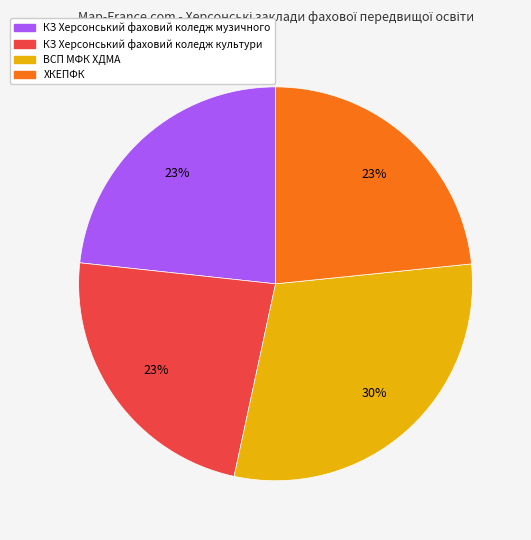

To the nearest percent, what is the average slice percentage?

25%